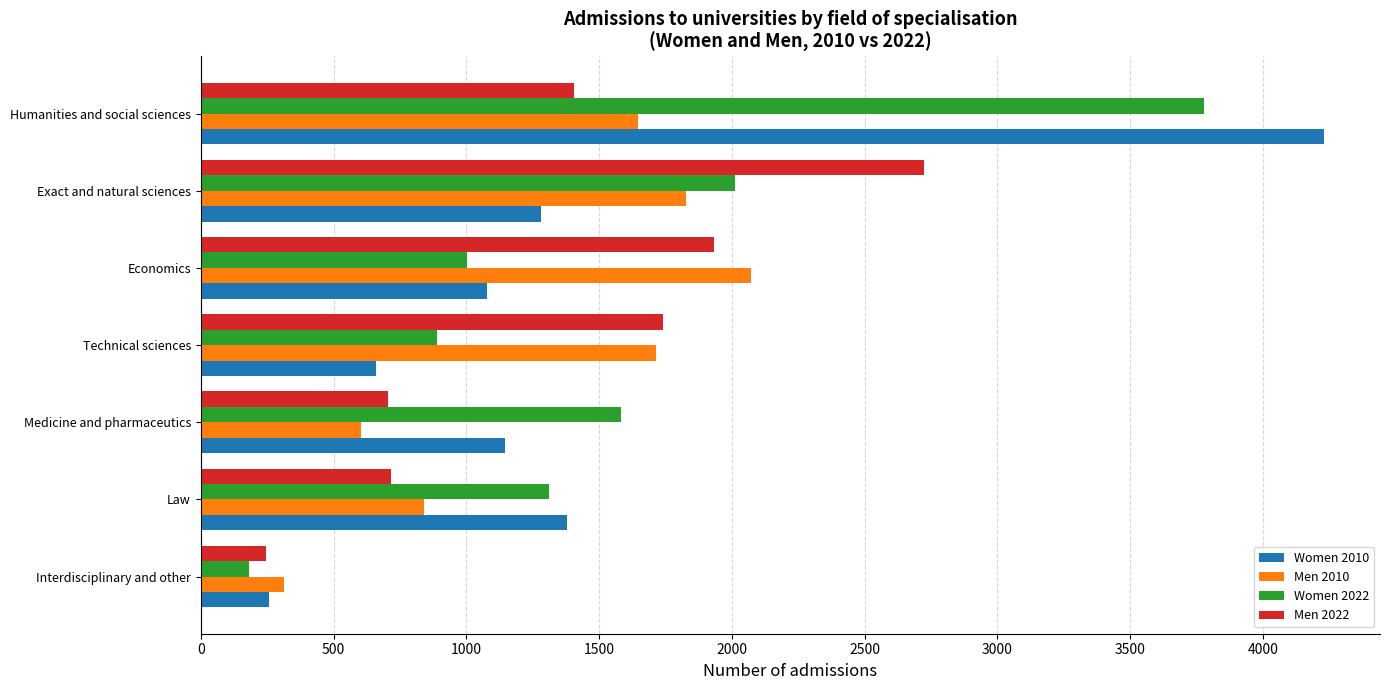

At how many categories does at least one series exceed 1456?

5